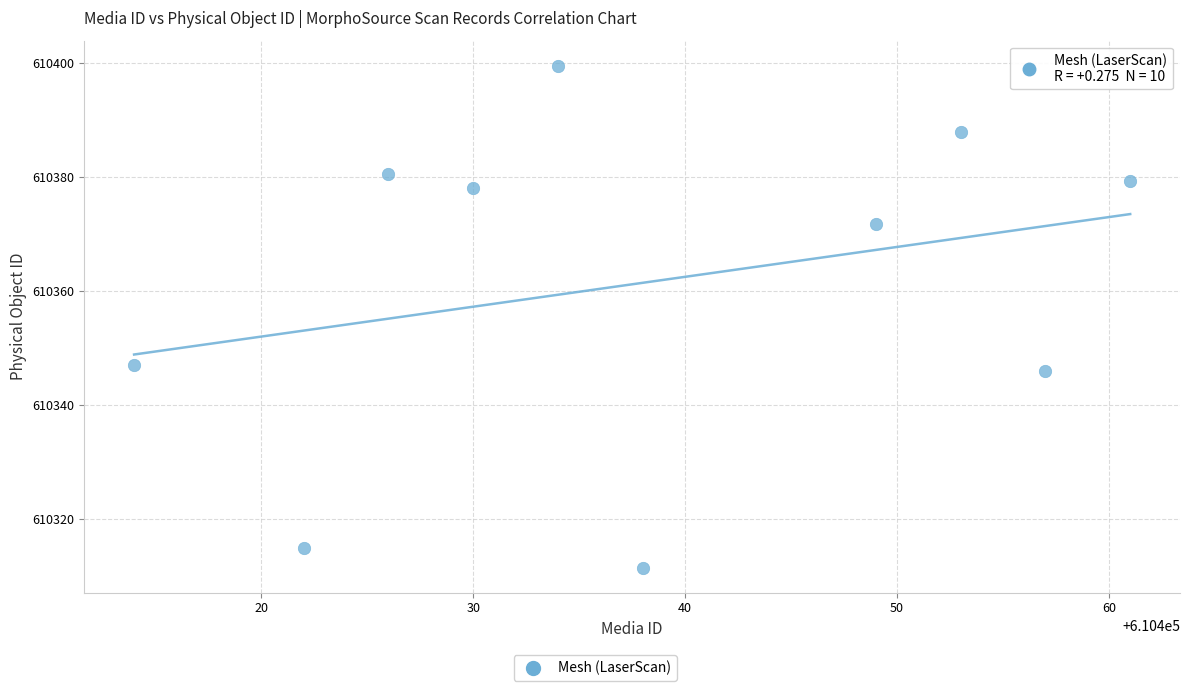

What Y value in the scatter plot is closest to 610355?

610347.0